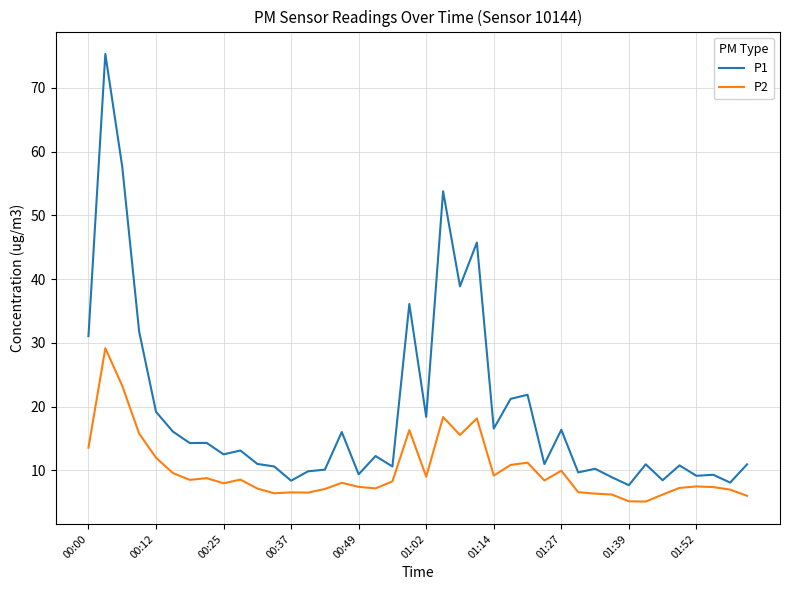

What is the highest value of the P1 series?

75.3